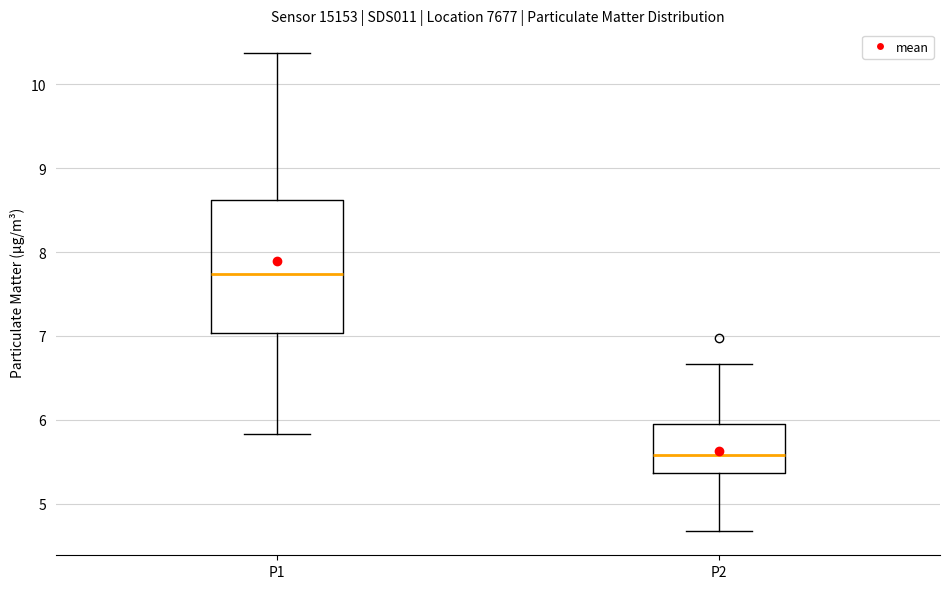

Comparing the boxes themselves (not the whiskers), which one is the tallest?

P1